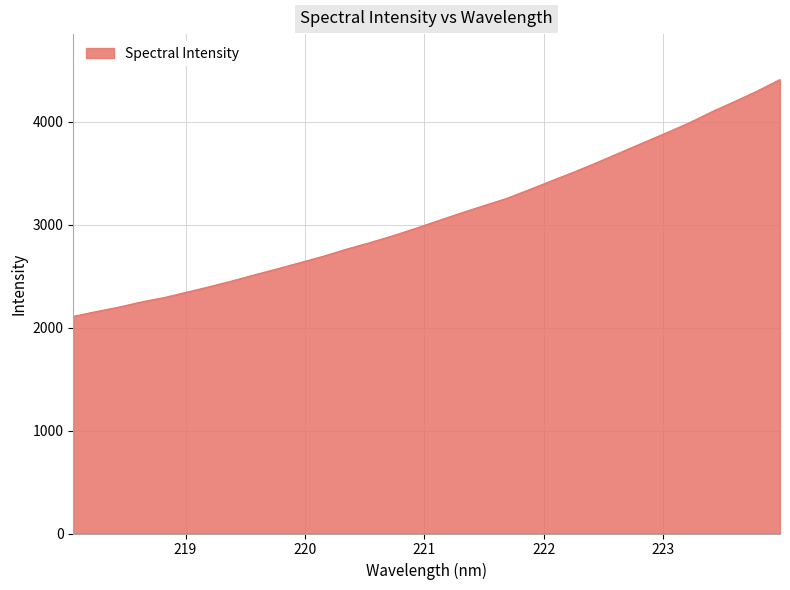

What is the difference between the maximum and minimum values?

2301.9